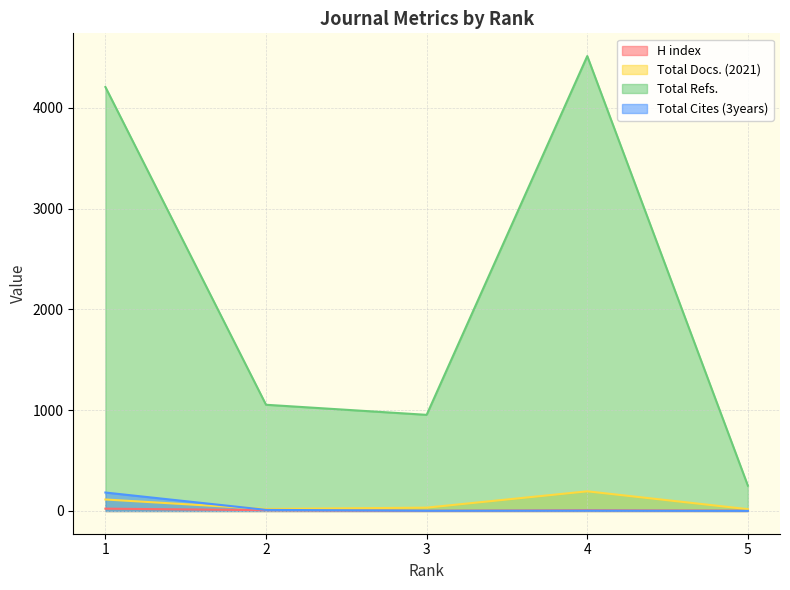

True or false: H index and Total Cites (3years) intersect in this chart.

False